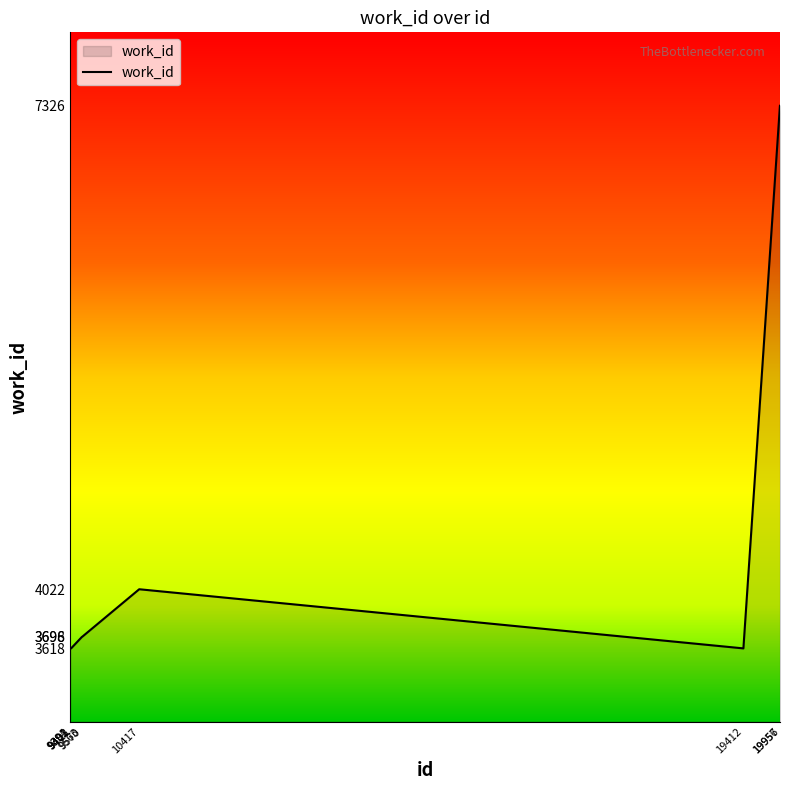

At which label is the value closest to 5472?

10417